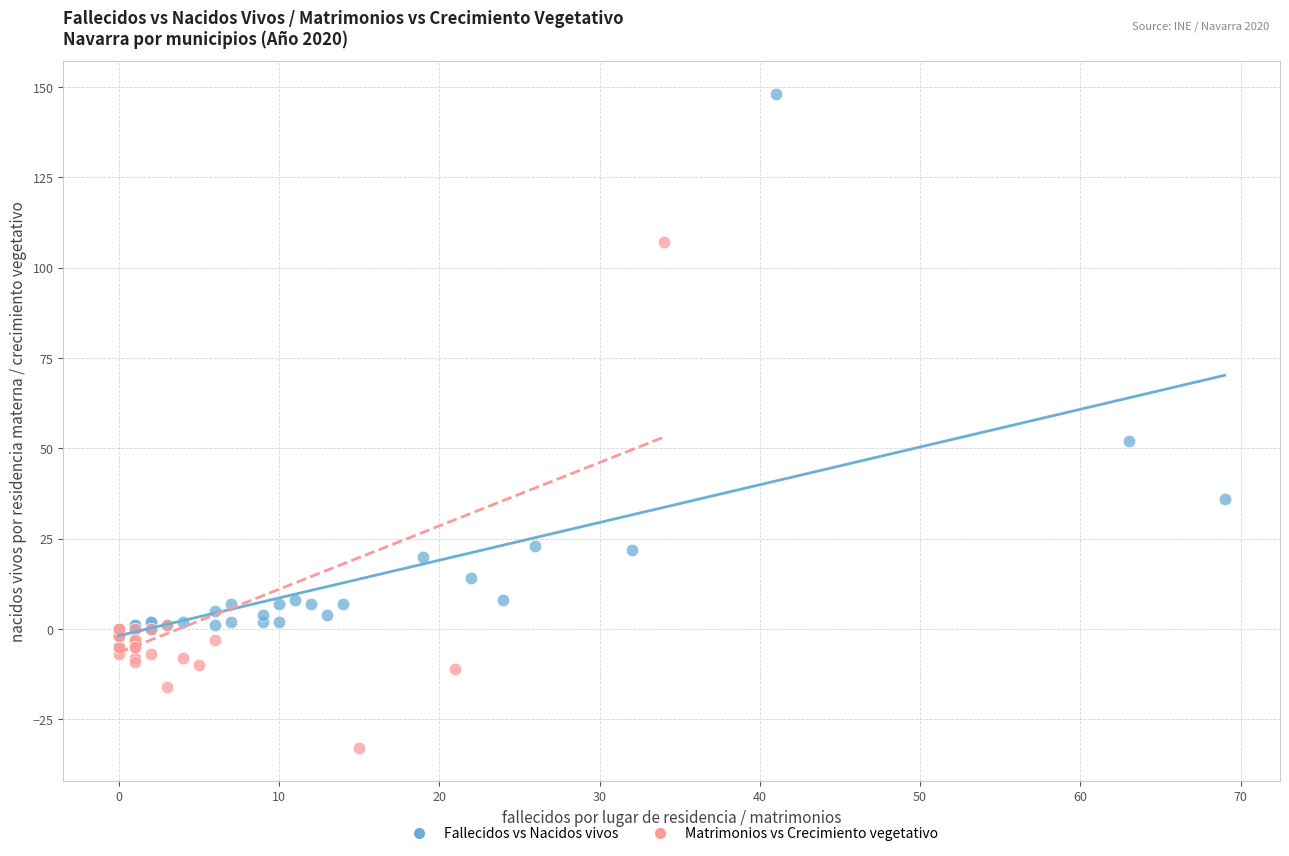

Which series reaches the maximum Y coordinate?

Fallecidos vs Nacidos vivos